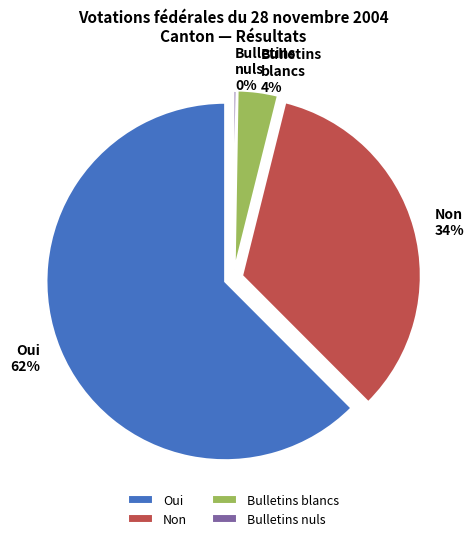

Is it true that Bulletins nuls is 0% of the pie?

True